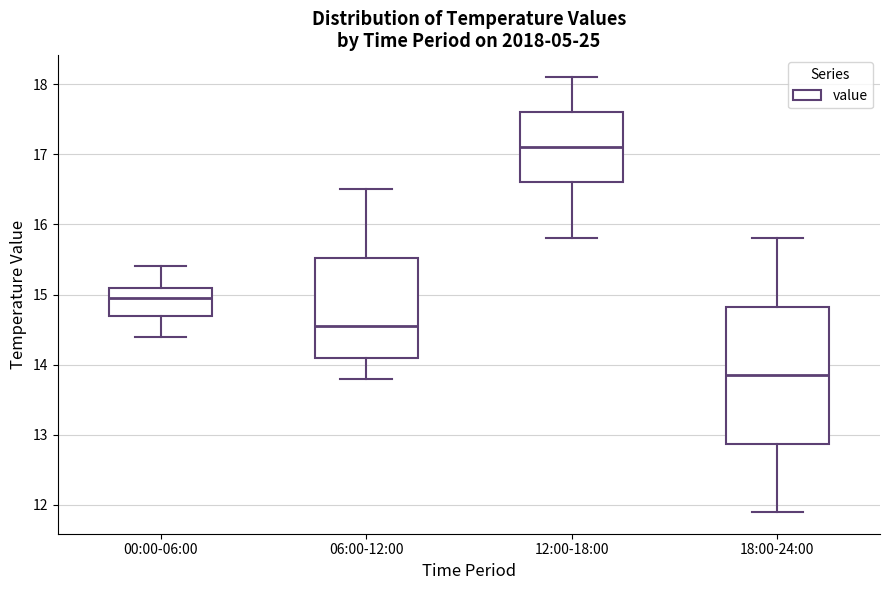

Reading left to right, read every box against the y-axis: the position of its median line, the range the box covers, and the ends of its whiskers. The values are not printed on the chart, so give them approximately, as read against the axis.

00:00-06:00: median 15.0, box 14.7 to 15.1, whiskers 14.4 to 15.4
06:00-12:00: median 14.6, box 14.1 to 15.5, whiskers 13.8 to 16.5
12:00-18:00: median 17.1, box 16.6 to 17.6, whiskers 15.8 to 18.1
18:00-24:00: median 13.9, box 12.9 to 14.8, whiskers 11.9 to 15.8